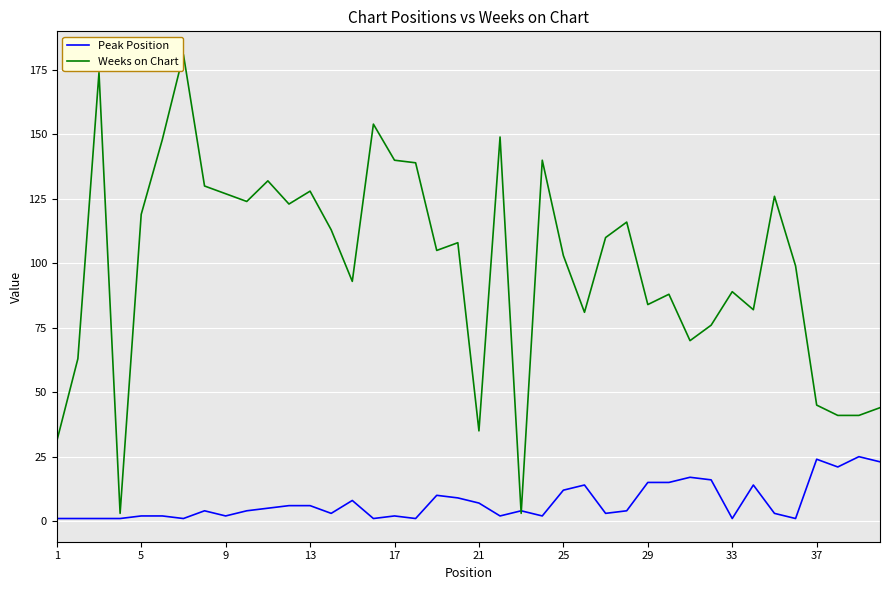

What is the maximum value for Peak Position?

25